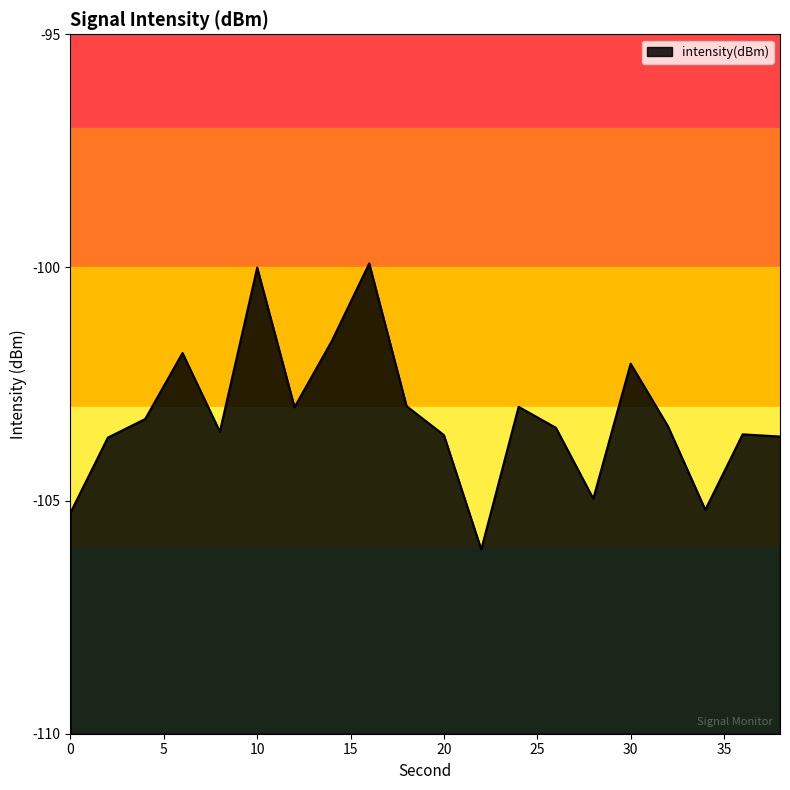

What is the difference between the maximum and minimum values?

6.1